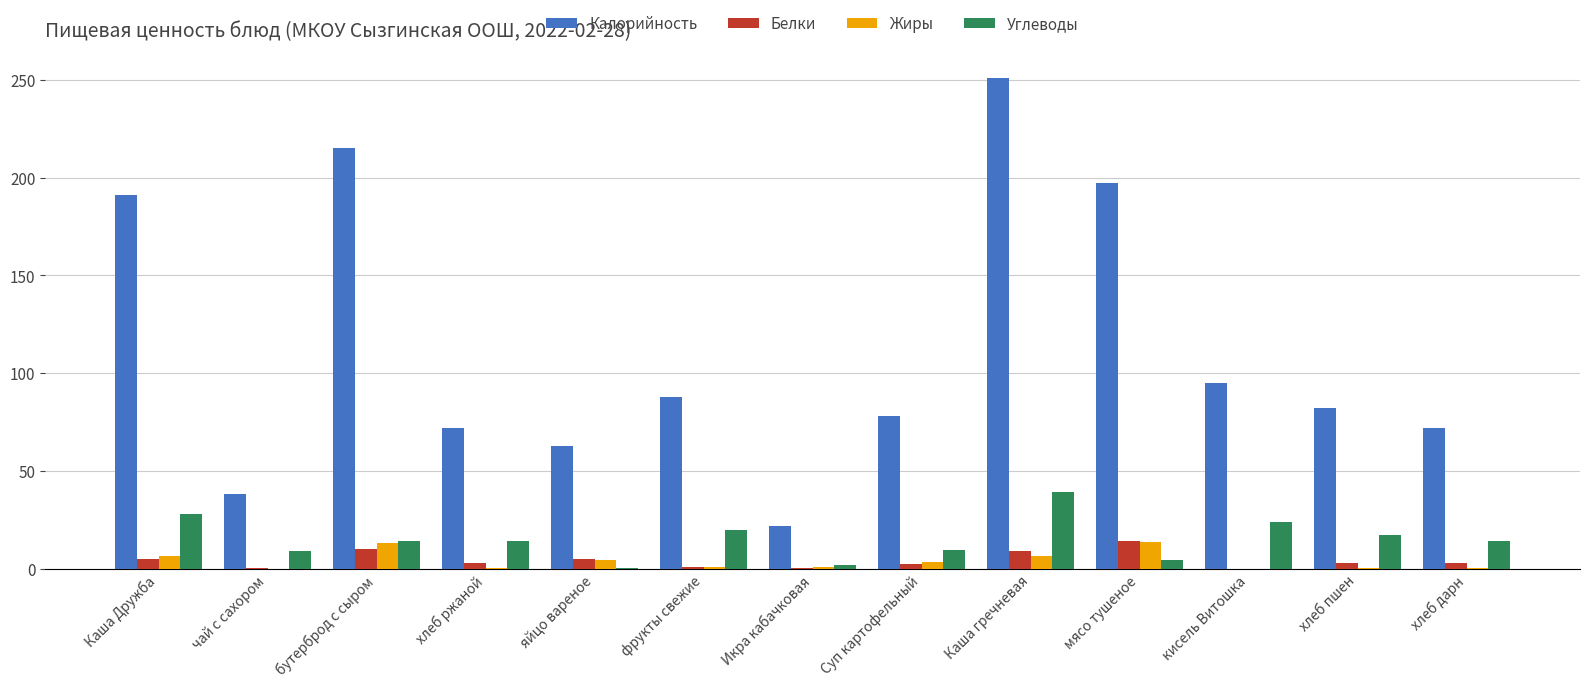

True or false: Жиры has a value of 1.1 at Икра кабачковая.

True